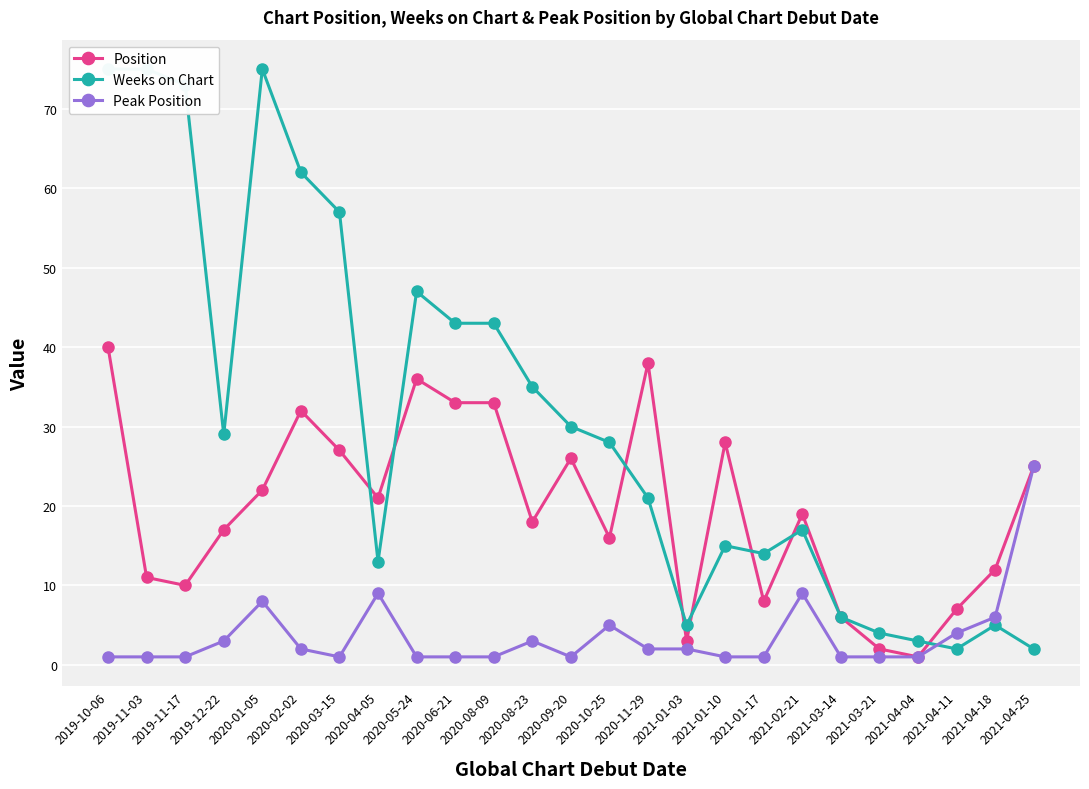

What is the label of the 2nd point from the right?

2021-04-18